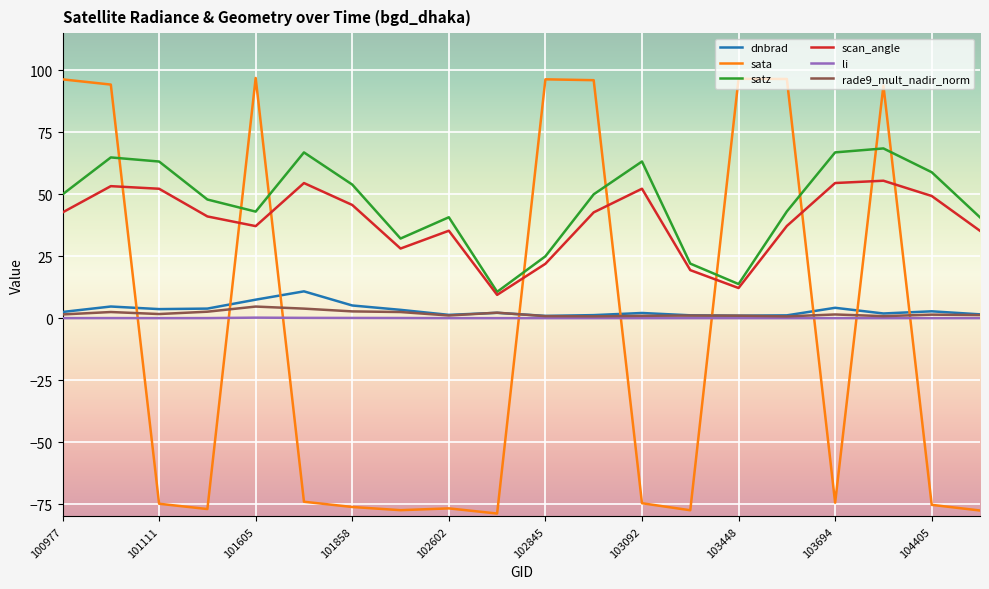

True or false: scan_angle and rade9_mult_nadir_norm intersect in this chart.

False